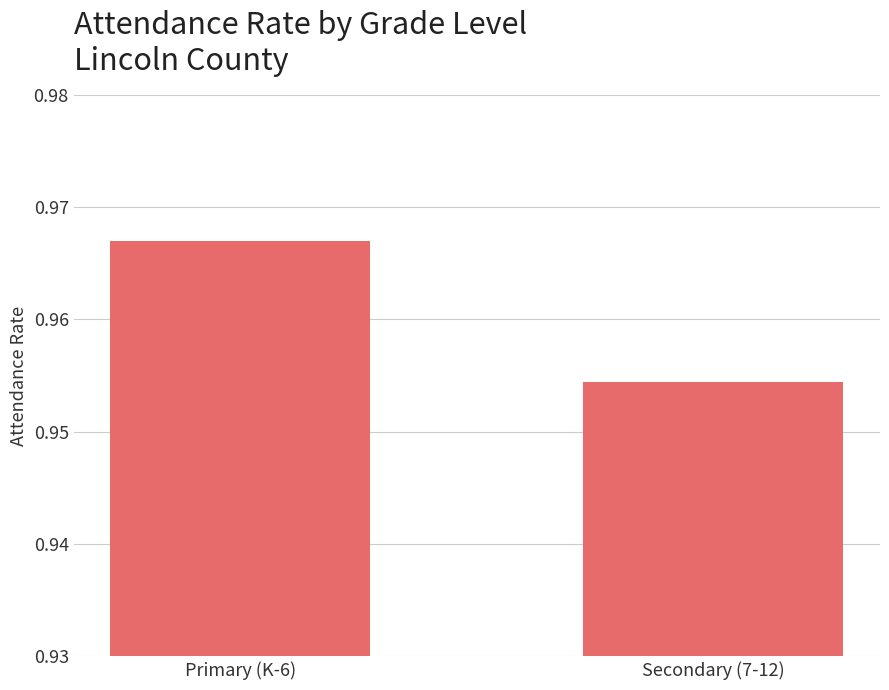

What is the sum of all values?

1.9